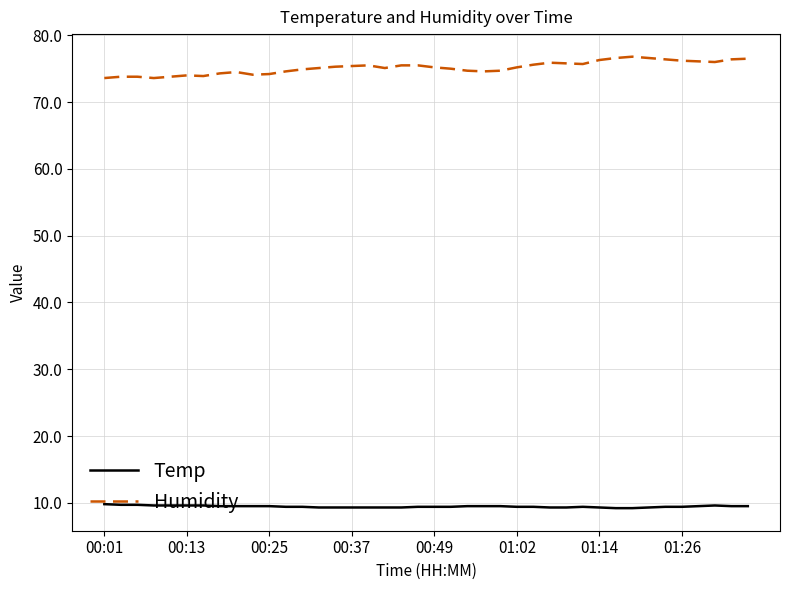

How many categories are shown in the chart?

40